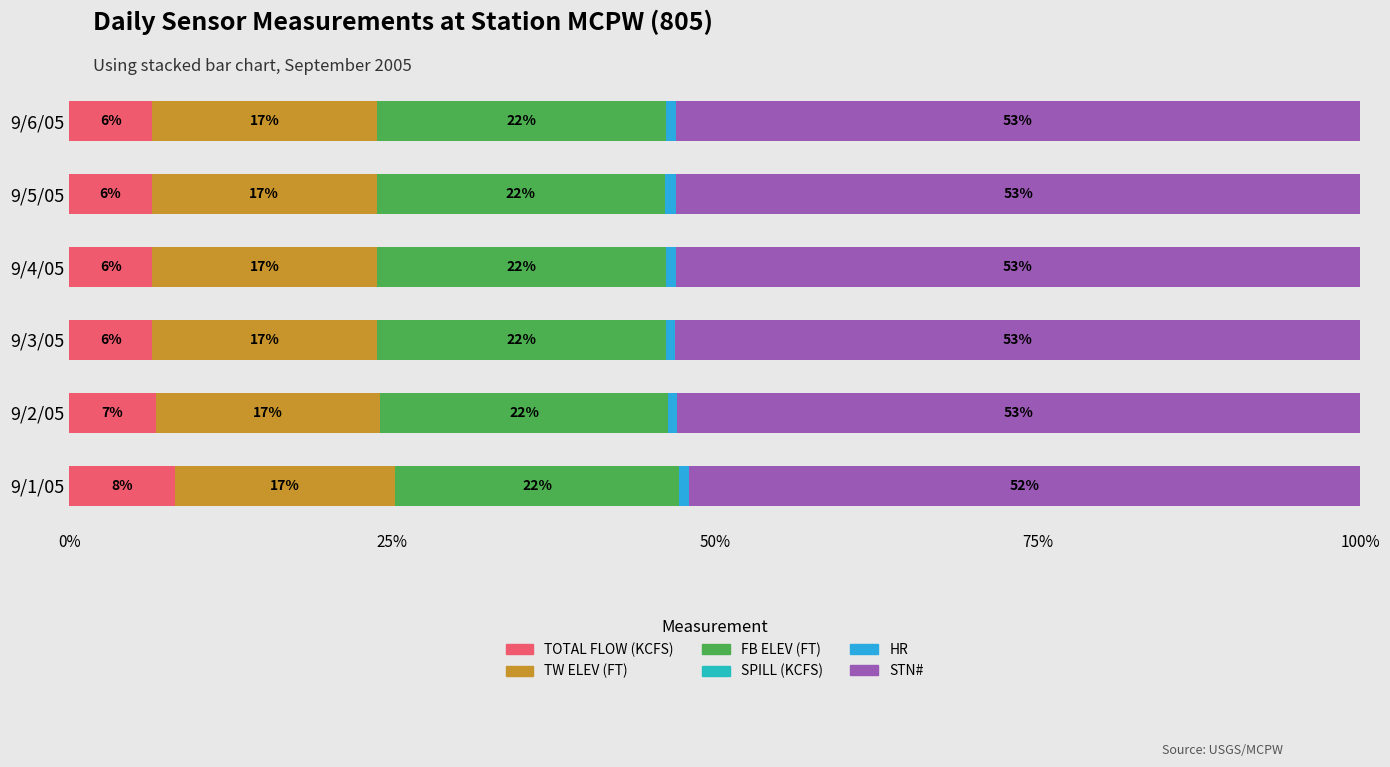

The TOTAL FLOW (KCFS) series shows 11.2 at 9/4/05. True or false?

False